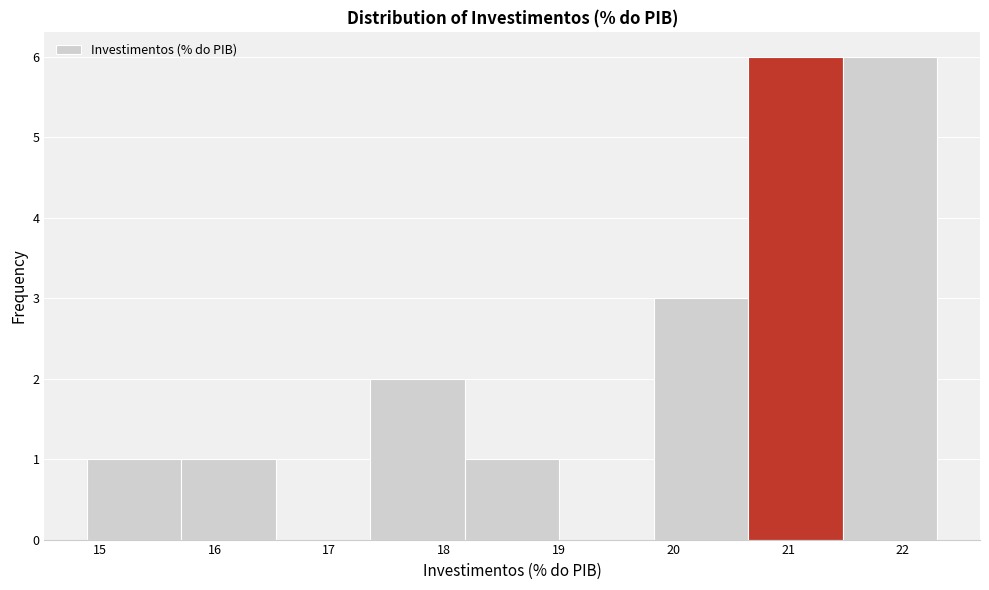

Reading left to right, list every bar in this chart as the range it spans on the x-axis followed by its height. Neither the bar edges nor the heights are printed on the chart, so give them approximately, as read against the axes.

14.9 to 15.7: 1
15.7 to 16.5: 1
16.5 to 17.4: 0
17.4 to 18.2: 2
18.2 to 19.0: 1
19.0 to 19.8: 0
19.8 to 20.7: 3
20.7 to 21.5: 6
21.5 to 22.3: 6